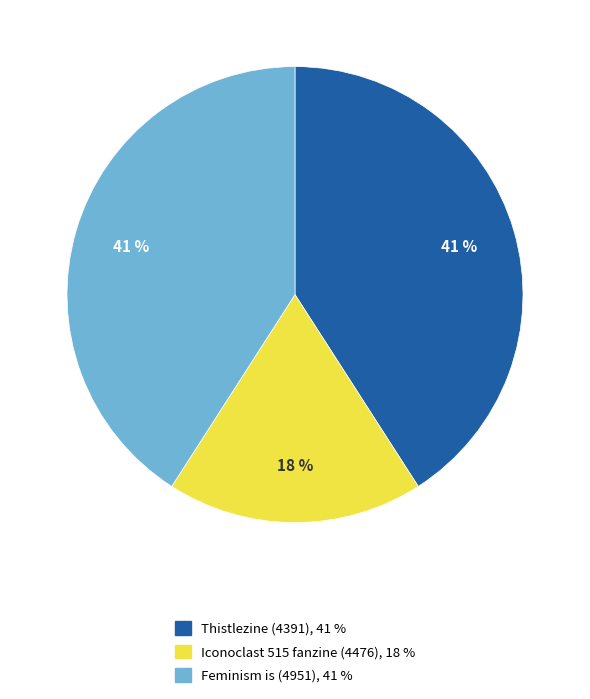

Is there any slice that represents more than half of the pie?

No